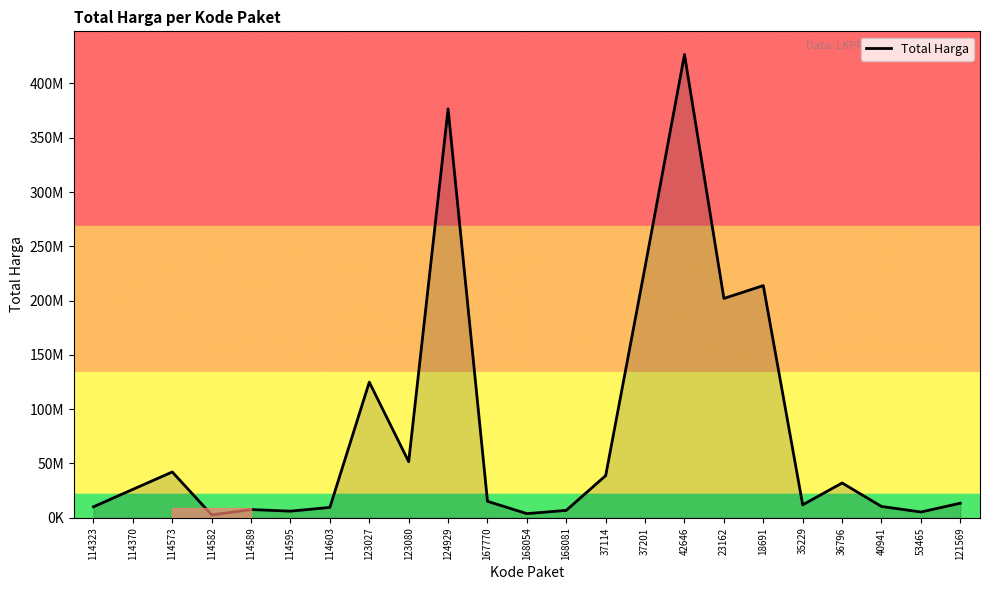

What position from the left is 114589?

5